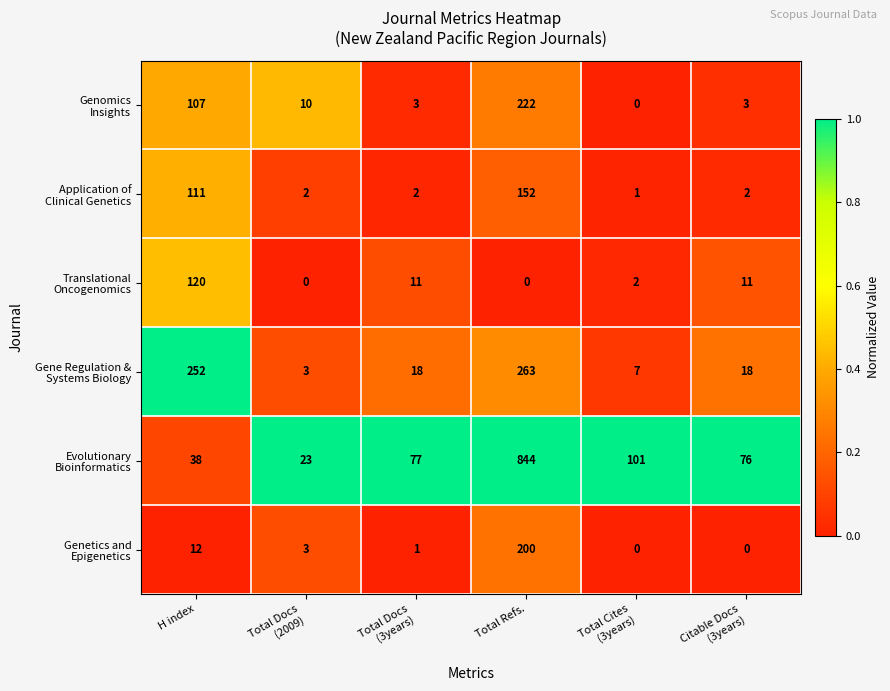

At which category is the sum across all series the highest?

Total Refs.